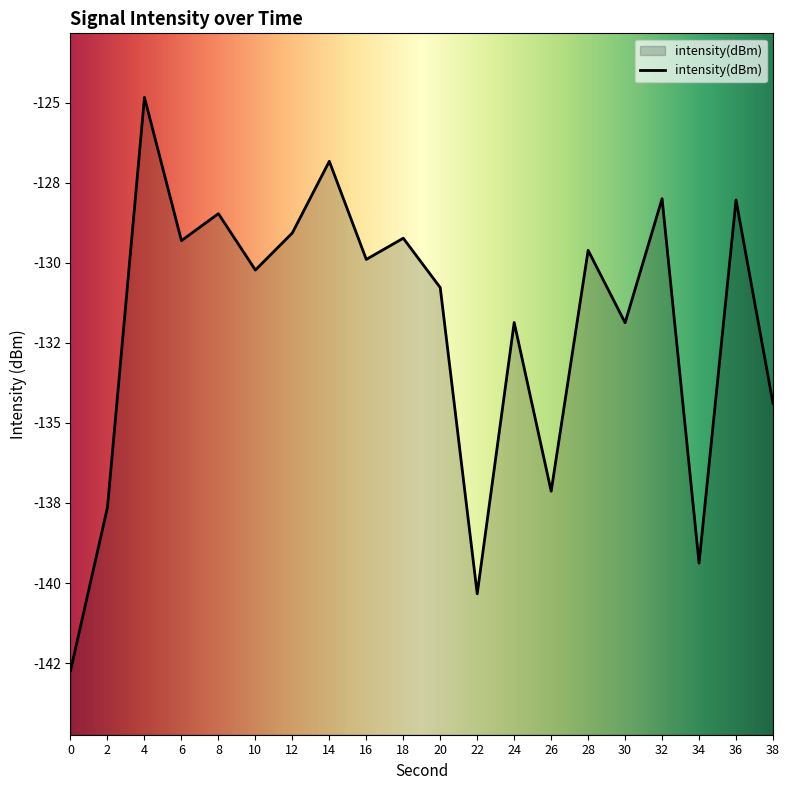

Rank the categories by value from highest to lowest.

4, 14, 32, 36, 8, 12, 18, 6, 28, 16, 10, 20, 24, 30, 38, 26, 2, 34, 22, 0